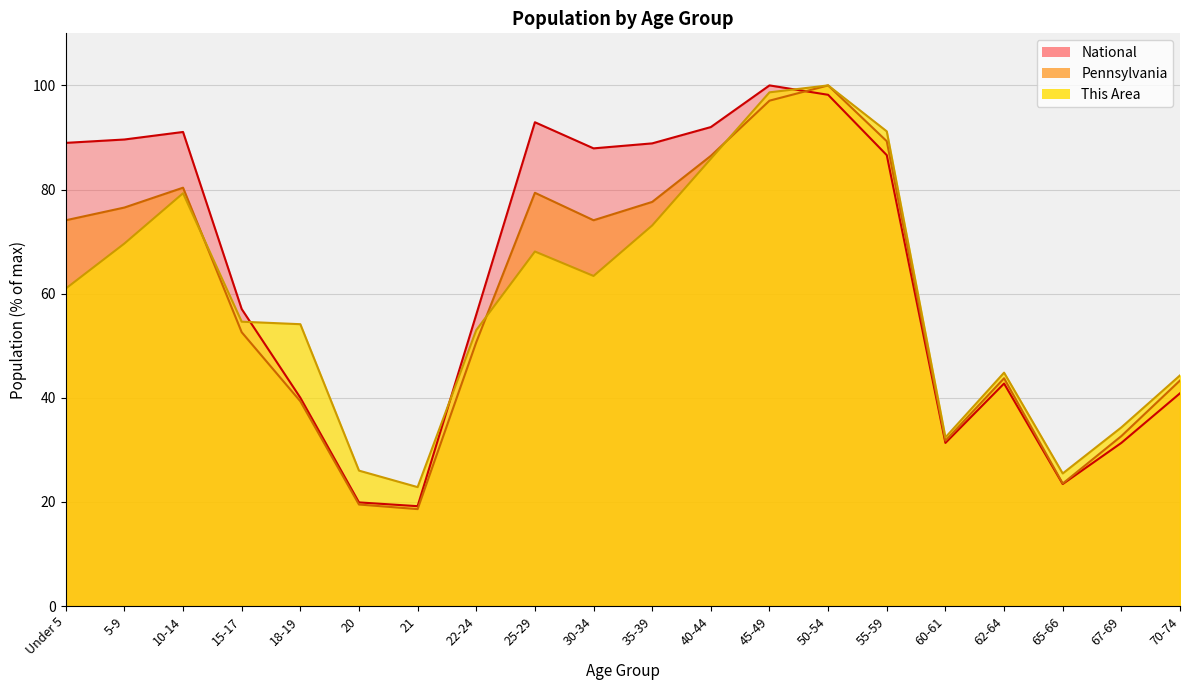

What is the greatest value displayed?

100.0